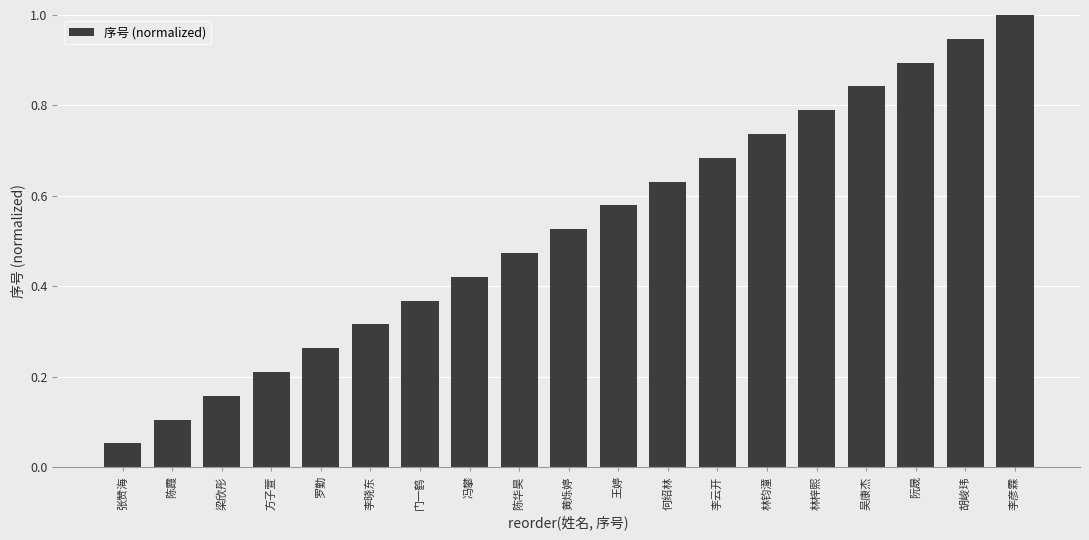

The chart shows a value of 0.9 at 阮晟. True or false?

True